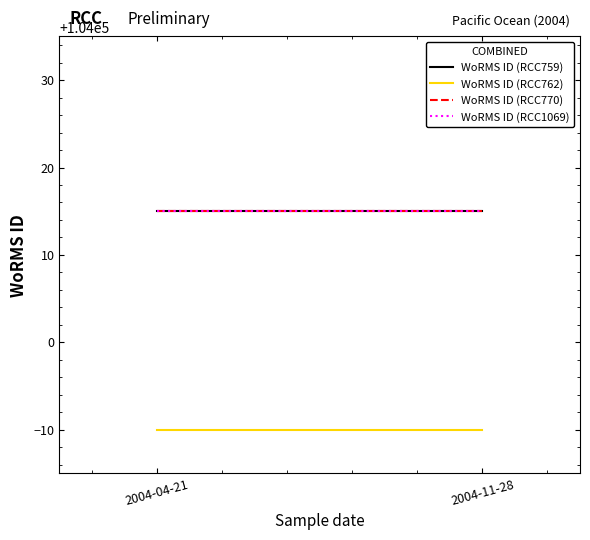

What is the sum of all WoRMS ID (RCC762) values?

207980